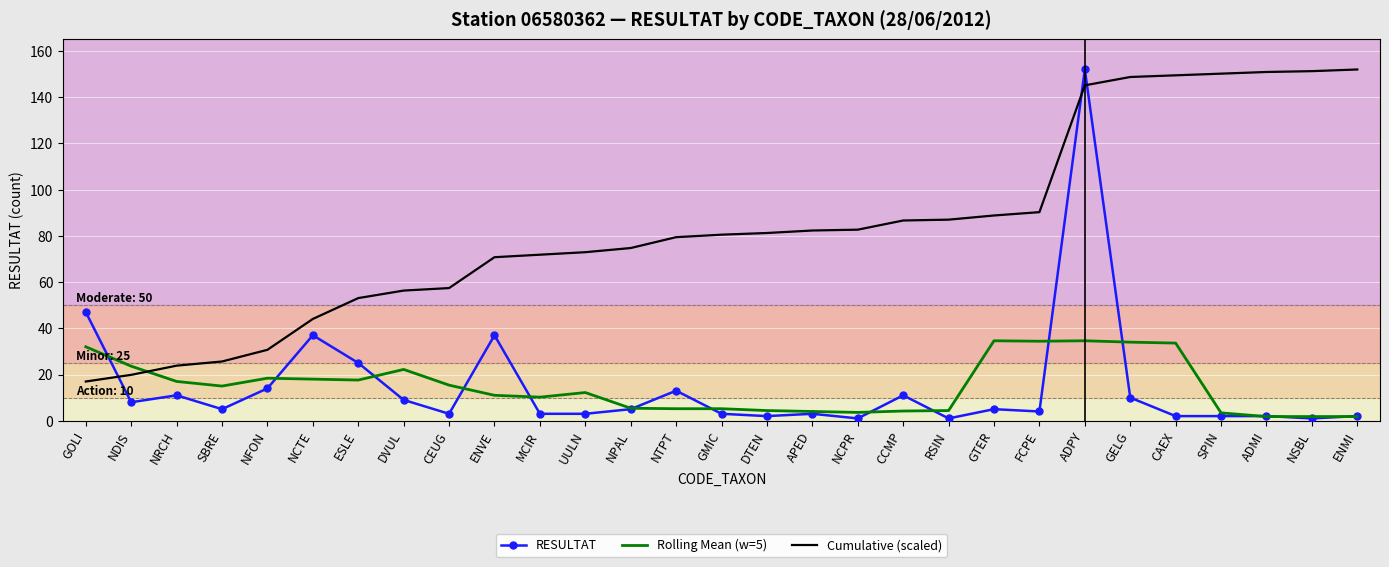

True or false: RESULTAT has more than 0 points higher than both neighbors.

True